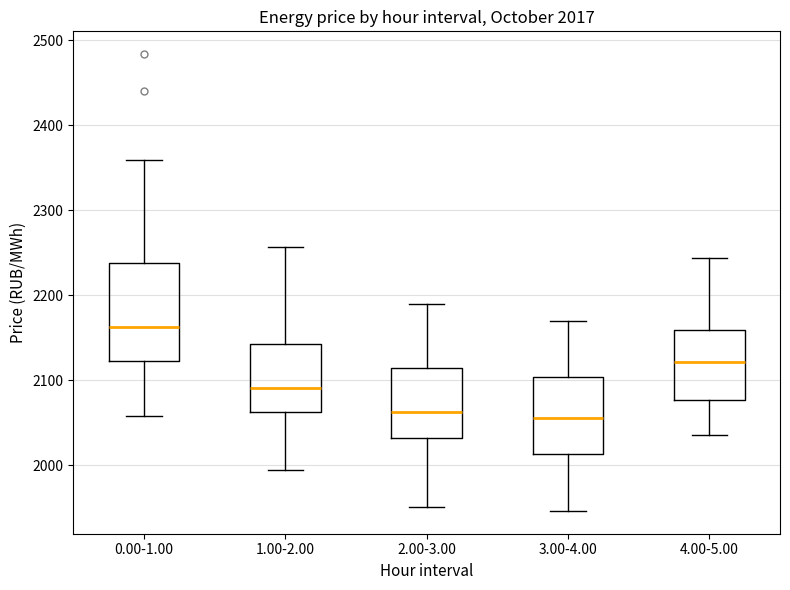

Which box's median line is the highest?

0.00-1.00